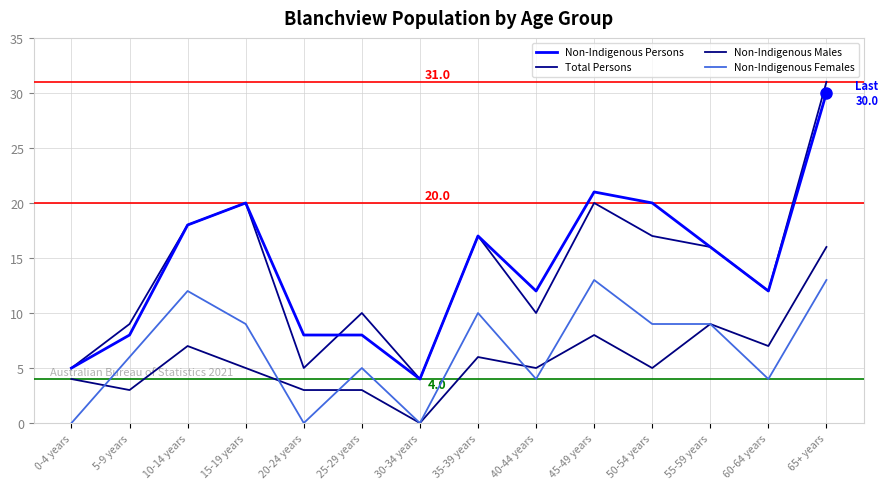

Rank the categories by Non-Indigenous Males value from highest to lowest.

65+ years, 55-59 years, 45-49 years, 10-14 years, 60-64 years, 35-39 years, 15-19 years, 40-44 years, 50-54 years, 0-4 years, 5-9 years, 20-24 years, 25-29 years, 30-34 years